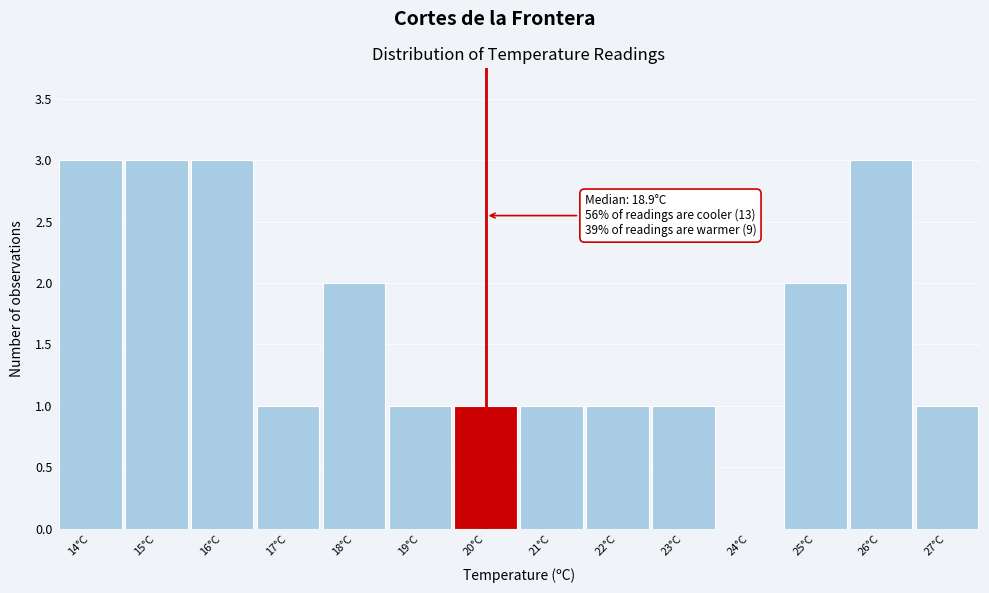

Reading left to right, list all the values displayed in this chart.

14°C=3	15°C=3	16°C=3	17°C=1	18°C=2	19°C=1	20°C=1	21°C=1	22°C=1	23°C=1	24°C=0	25°C=2	26°C=3	27°C=1